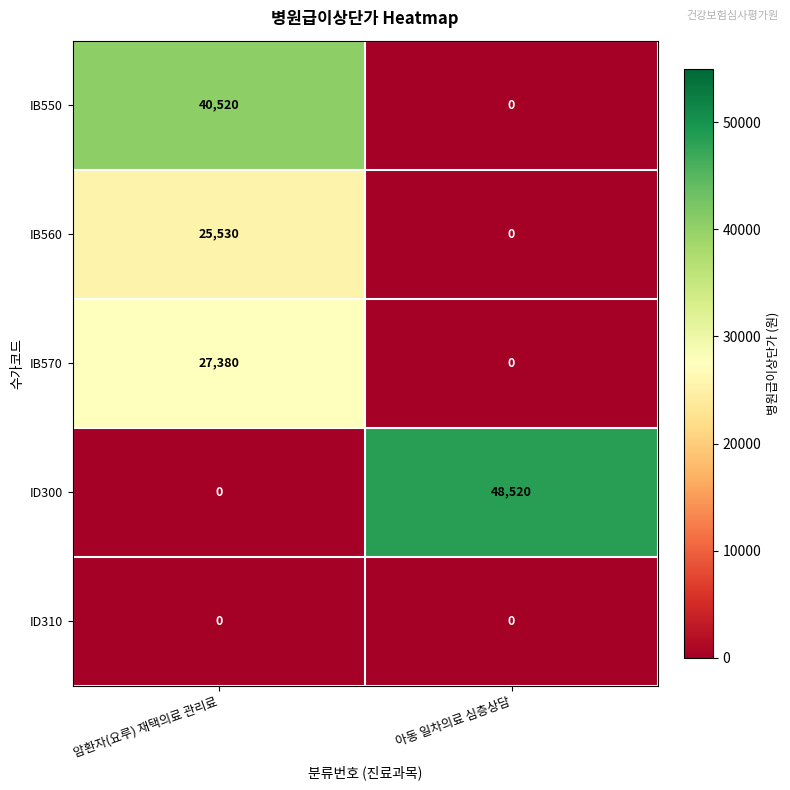

List the series in order of their peak value, highest first.

ID300, IB550, IB570, IB560, ID310